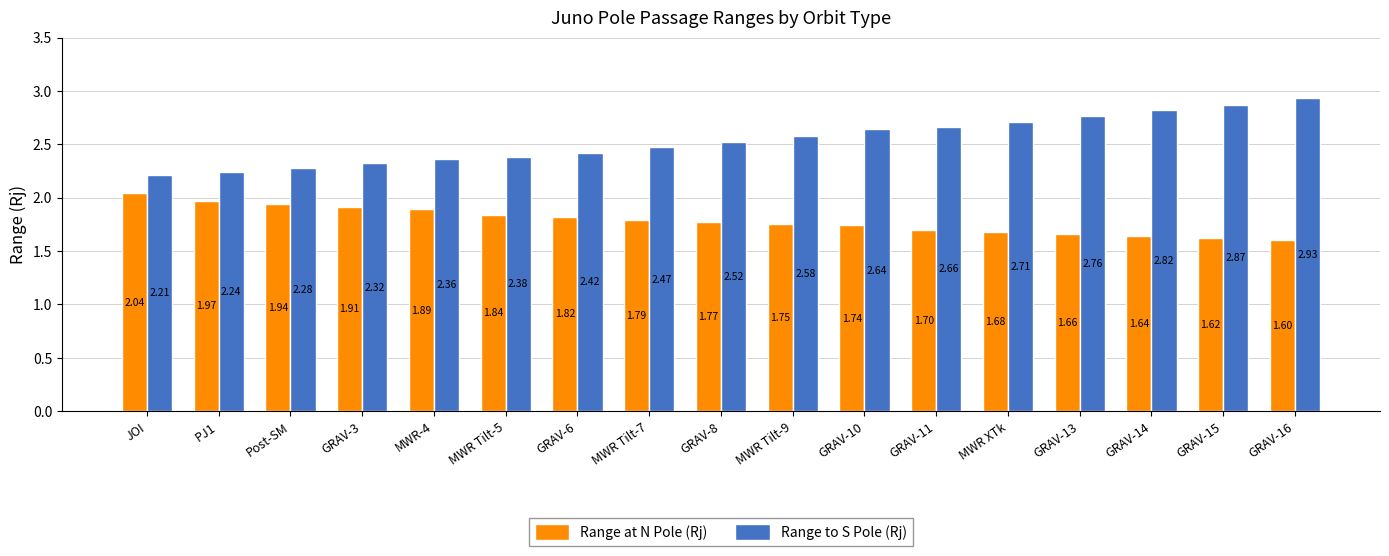

What is the total value across all series at Post-SM?

4.2